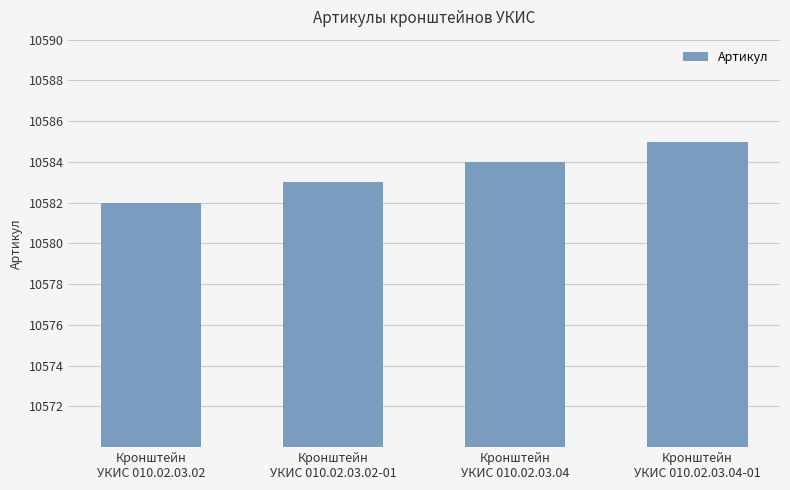

Rank the categories by value from highest to lowest.

Кронштейн
УКИС 010.02.03.04-01, Кронштейн
УКИС 010.02.03.04, Кронштейн
УКИС 010.02.03.02-01, Кронштейн
УКИС 010.02.03.02